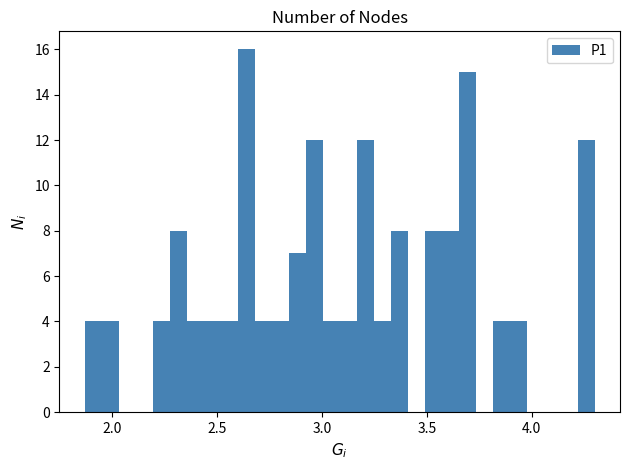

Around what value on the x-axis is the tallest bar? Give the approximate position of its centre, as read against the axis.

2.65